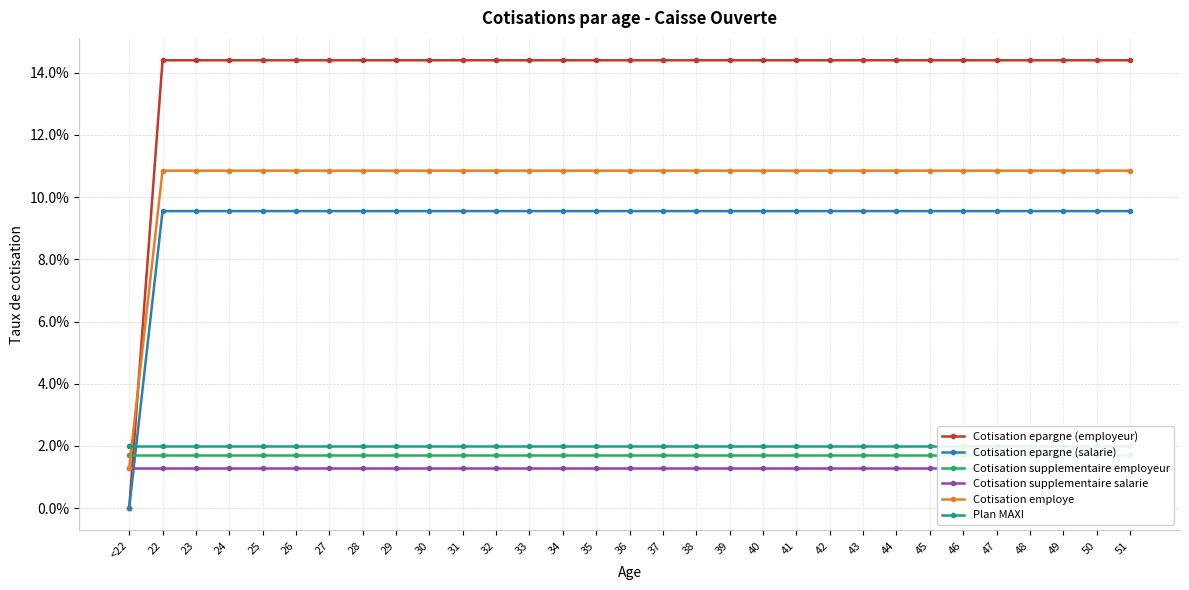

True or false: Cotisation employe has a value of 0.1 at 29.

True